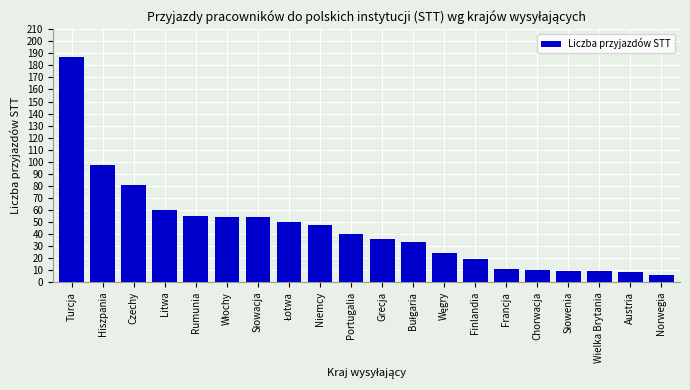

Which label corresponds to the smallest value in the chart?

Norwegia